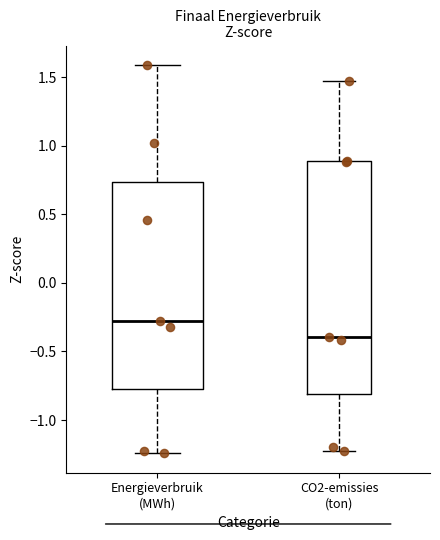

Reading left to right, transcribe this box plot: for each box, give where its median line is, the range the box spans, and where its two whiskers end, as read against the y-axis. The values are not printed on the chart, so give them approximately, as read against the axis.

Energieverbruik (MWh): median -0.25, box -0.75 to 0.75, whiskers -1.25 to 1.60
CO2-emissies (ton): median -0.40, box -0.80 to 0.90, whiskers -1.25 to 1.45